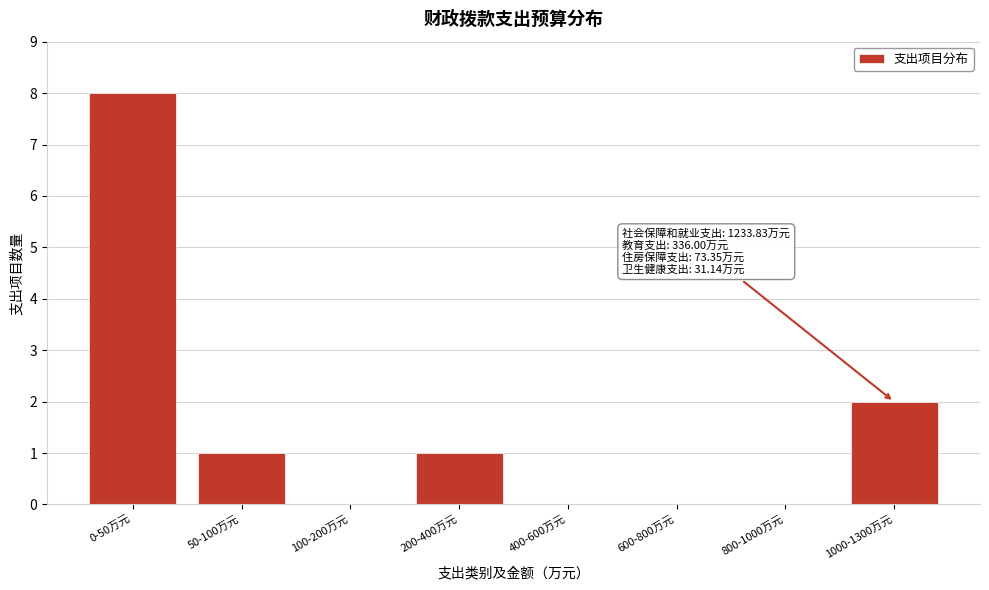

Reading left to right, what are all the values shown in this chart?

0-50万元=8	50-100万元=1	100-200万元=0	200-400万元=1	400-600万元=0	600-800万元=0	800-1000万元=0	1000-1300万元=2